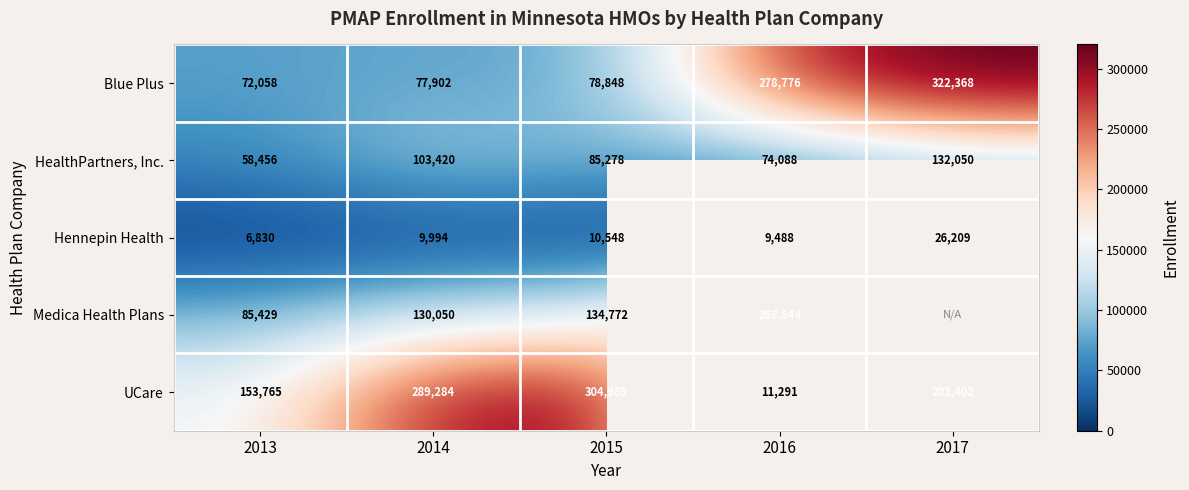

What is the total value across all series at 2014?

610650